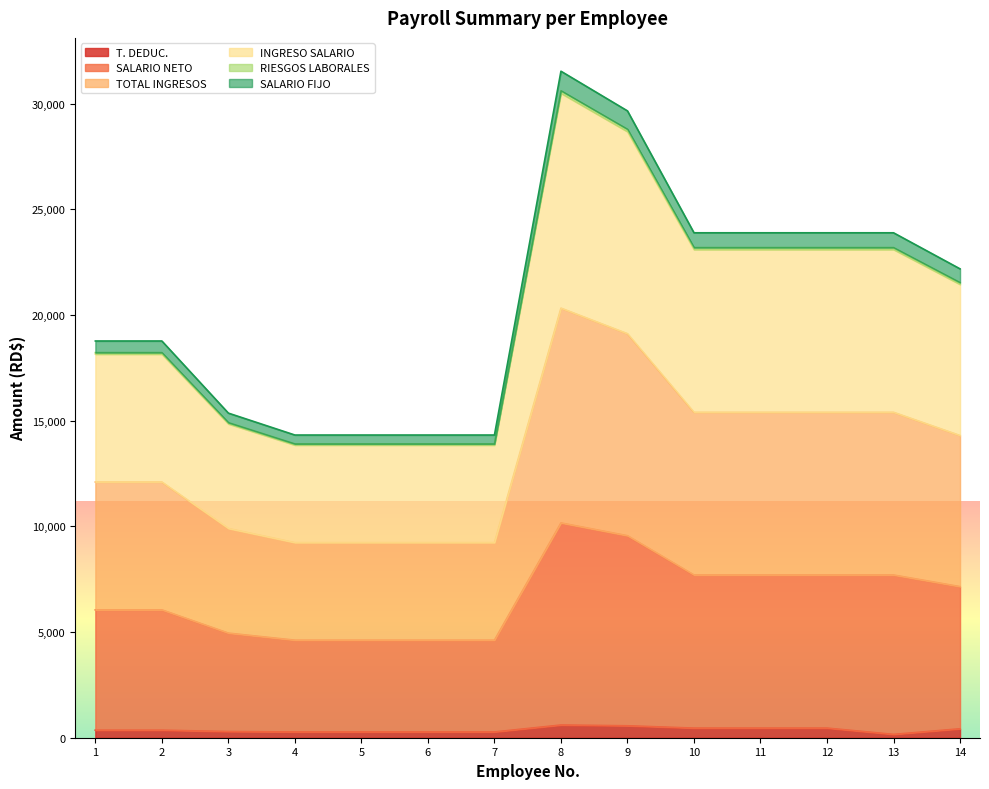

The value of SALARIO FIJO at 13 is 23892.4. True or false?

True